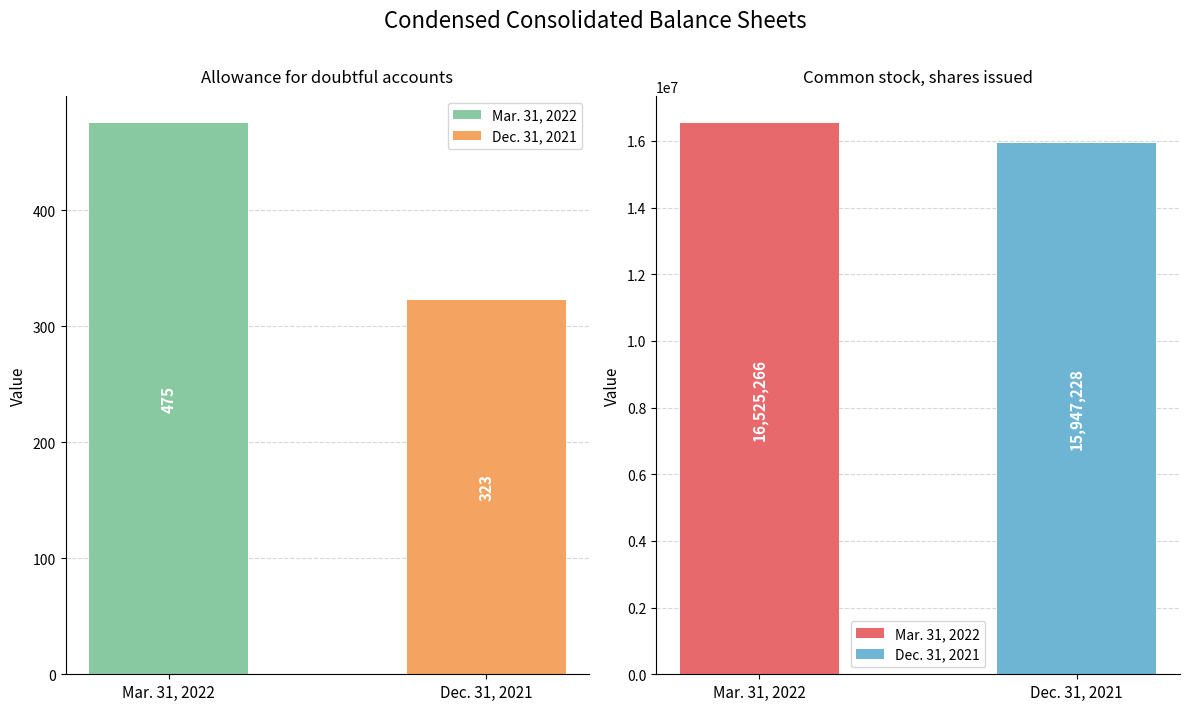

Is the value of Common stock,
shares issued at Dec. 31, 2021 greater than the value of Allowance for
doubtful accounts at Mar. 31, 2022?

Yes